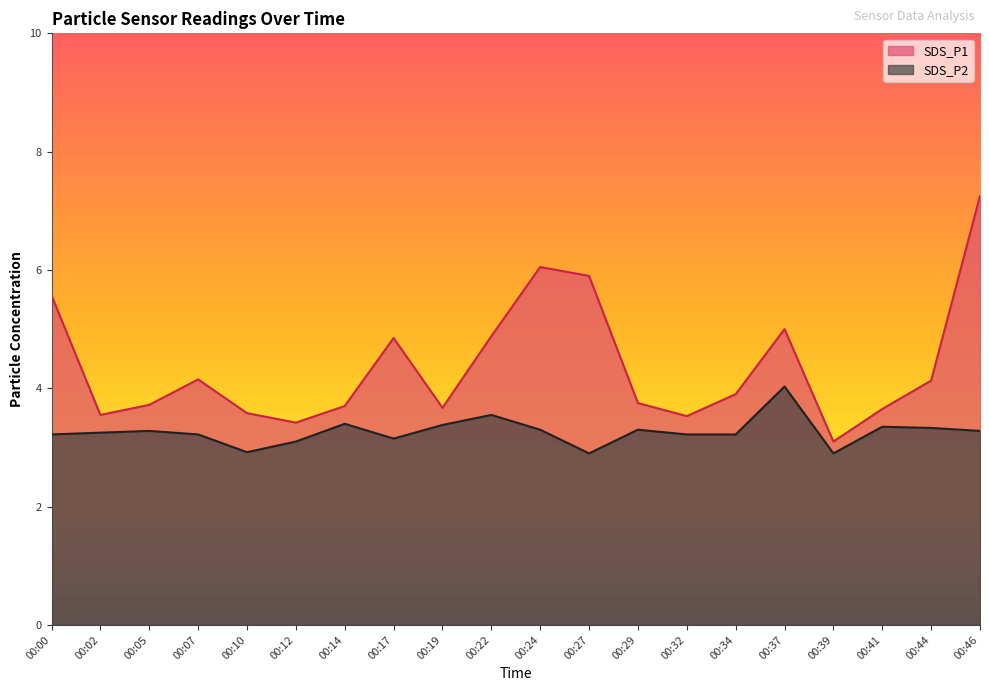

Is it true that SDS_P2 equals 2.9 at 00:27?

True